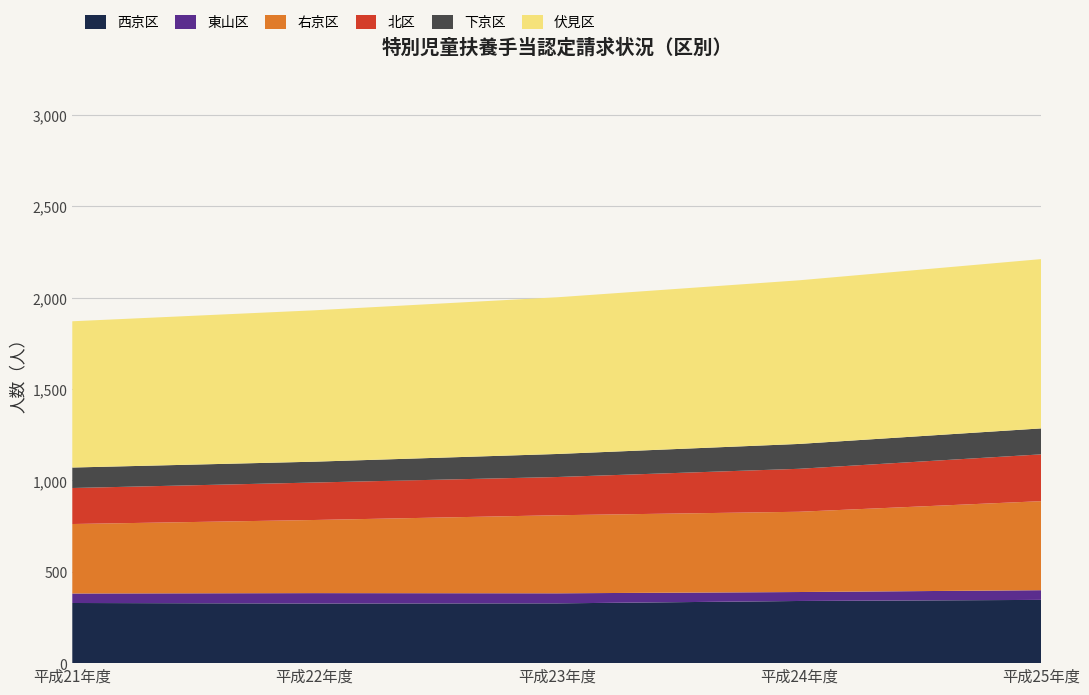

Reading right to left, what are all the values shown in this chart?

西京区: 平成25年度=346	平成24年度=340	平成23年度=327	平成22年度=326	平成21年度=329
東山区: 平成25年度=53	平成24年度=49	平成23年度=55	平成22年度=57	平成21年度=52
右京区: 平成25年度=487	平成24年度=439	平成23年度=427	平成22年度=400	平成21年度=380
北区: 平成25年度=256	平成24年度=235	平成23年度=209	平成22年度=205	平成21年度=197
下京区: 平成25年度=142	平成24年度=136	平成23年度=126	平成22年度=114	平成21年度=112
伏見区: 平成25年度=926	平成24年度=895	平成23年度=857	平成22年度=828	平成21年度=800